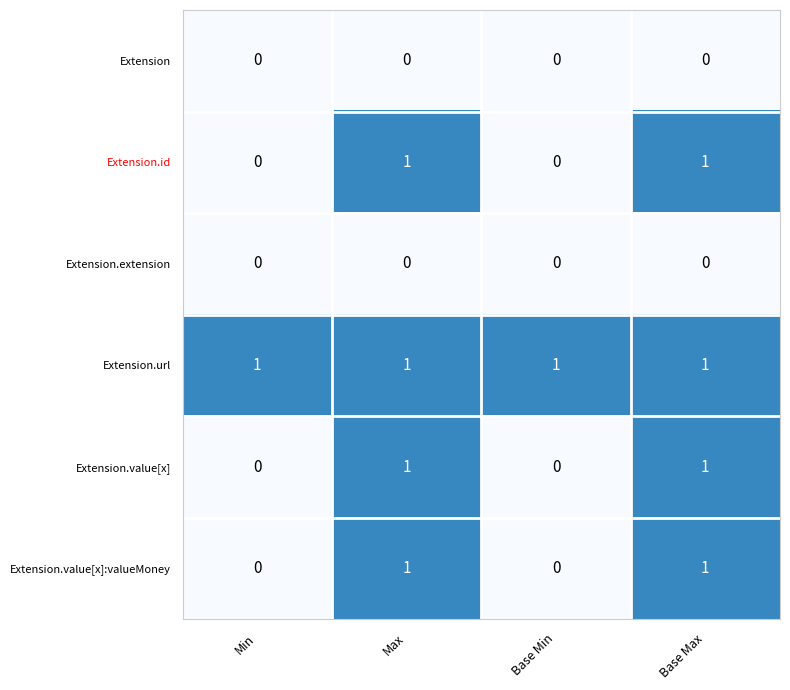

At how many categories does at least one series exceed 0?

4